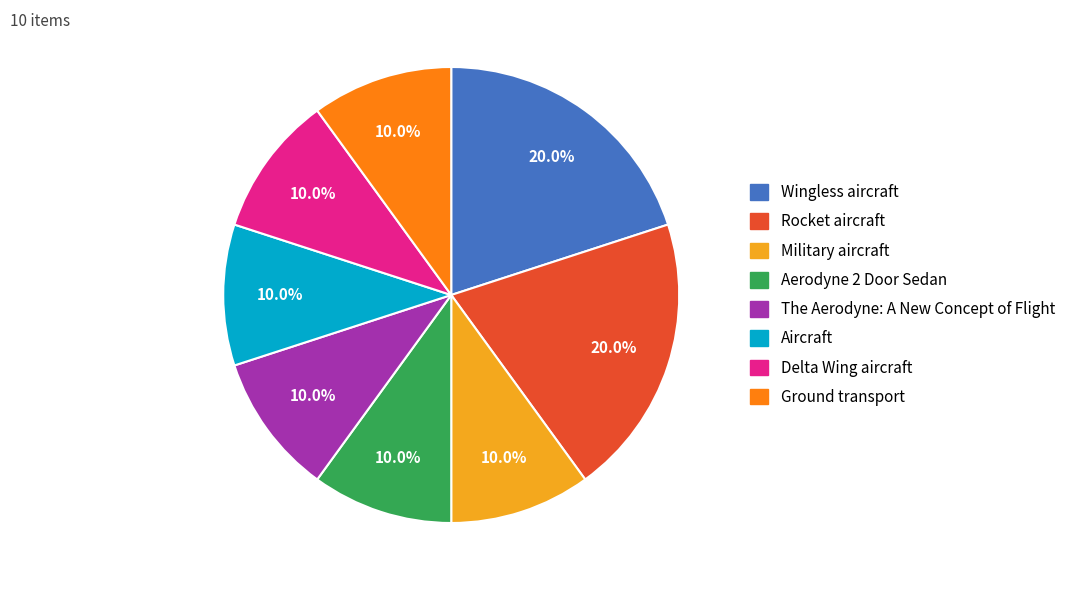

To the nearest percent, what is the average slice percentage?

12%